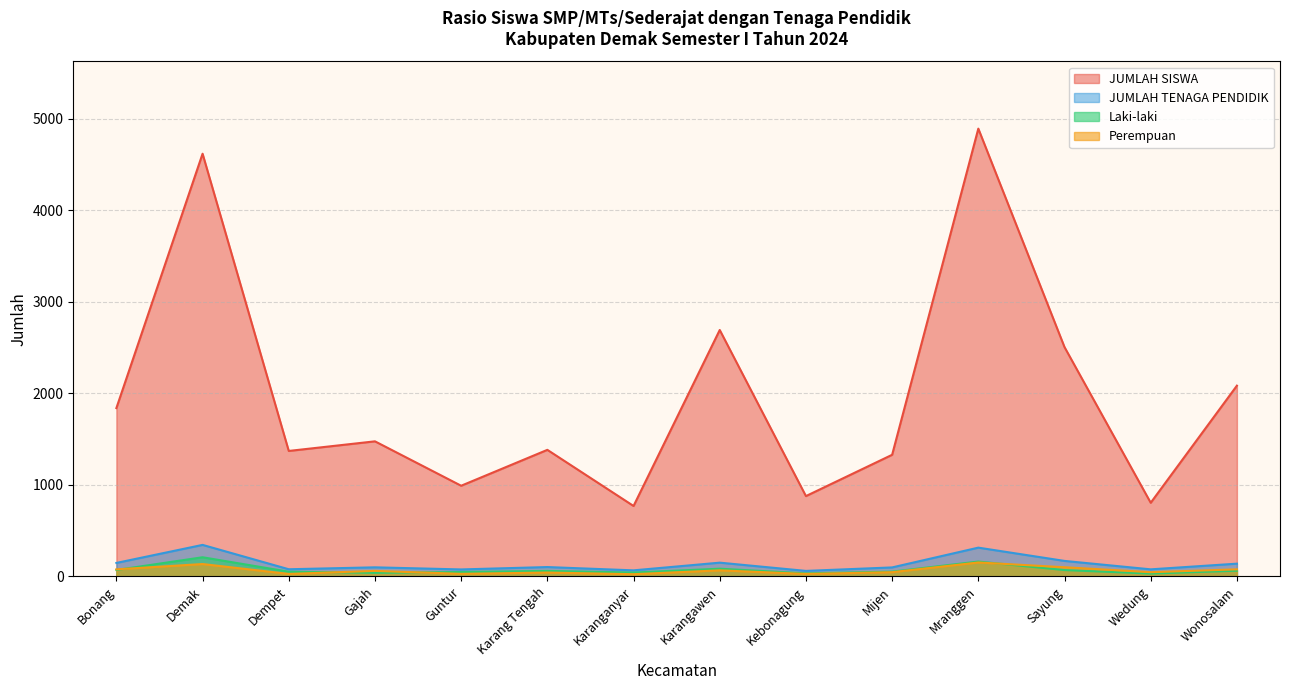

The value of Laki-laki at Sayung is 115. True or false?

False